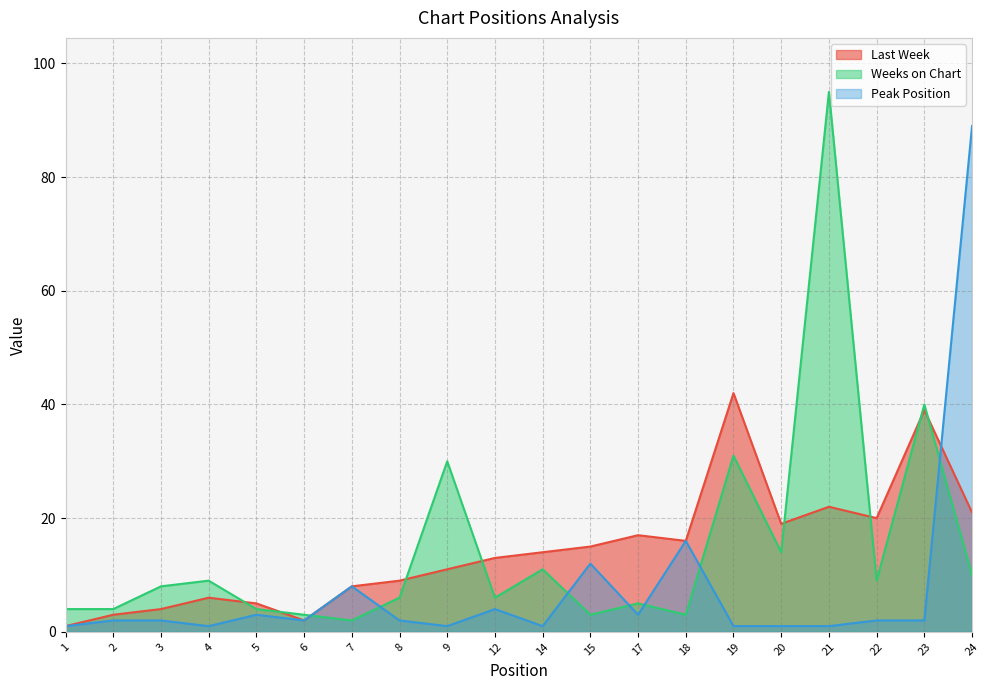

What value does the Peak Position series have at 24?

89